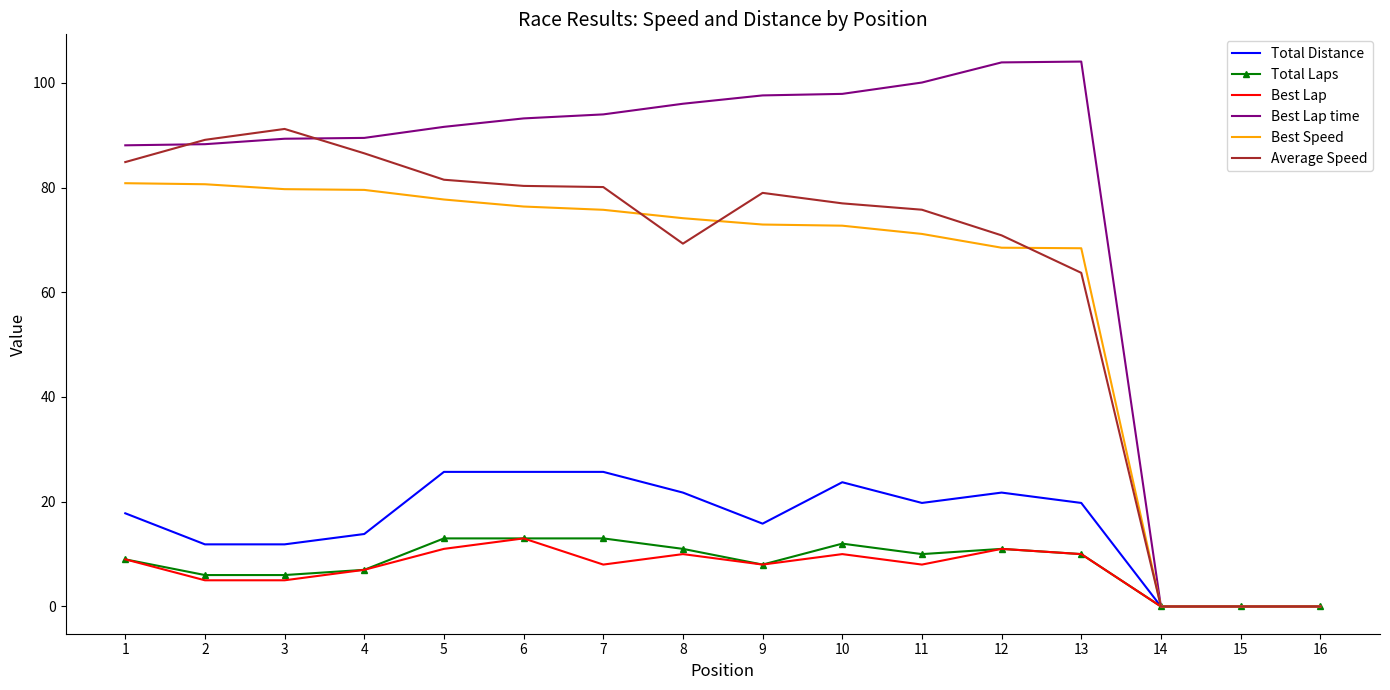

Which series has the widest spread of values?

Best Lap time